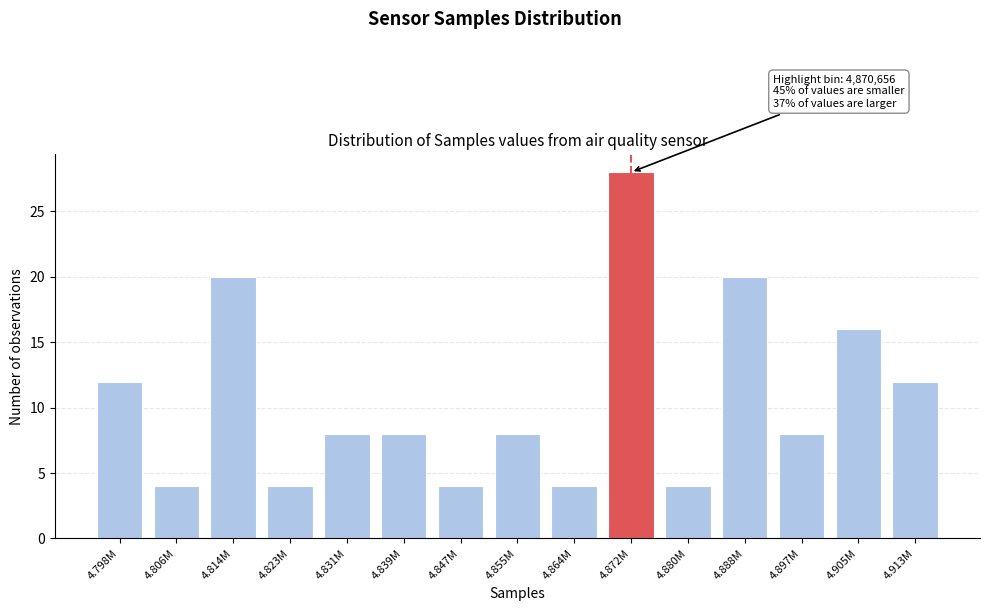

Reading left to right, list all the values displayed in this chart.

12	4	20	4	8	8	4	8	4	28	4	20	8	16	12